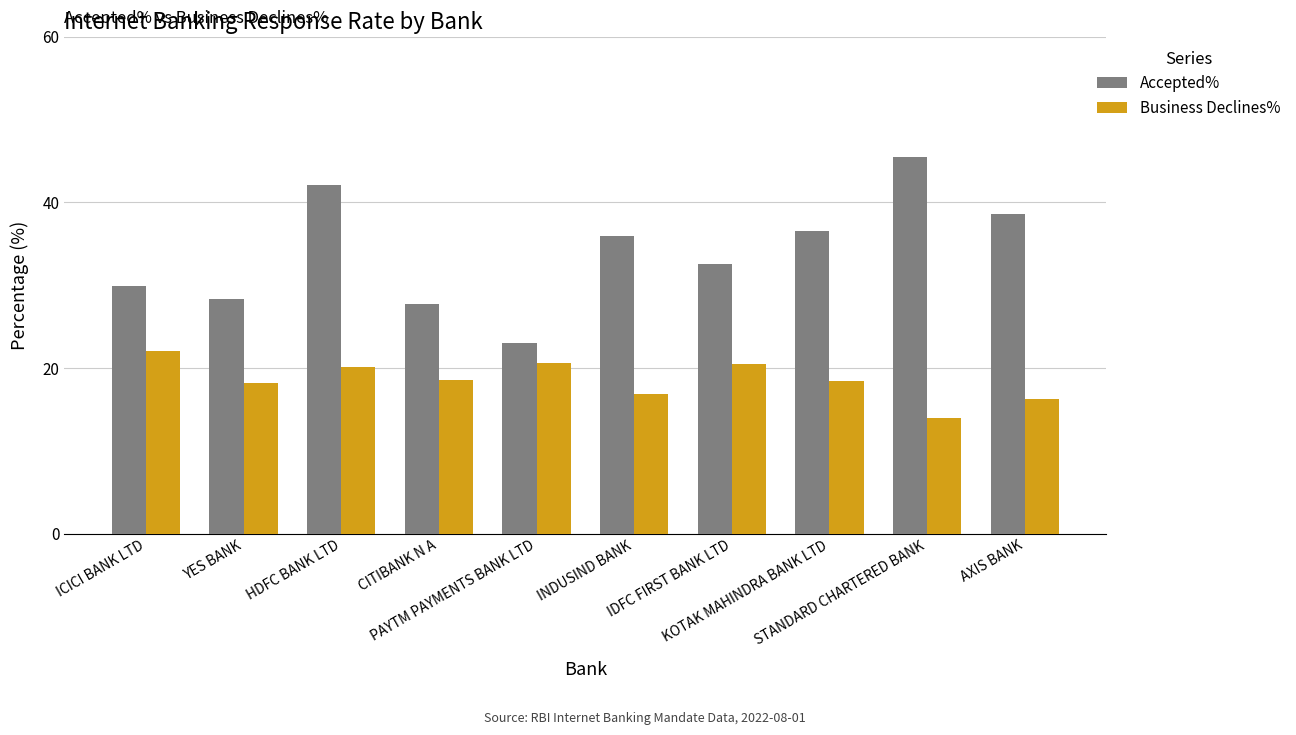

What is the difference between the second highest and minimum values in the Accepted% series?

19.0